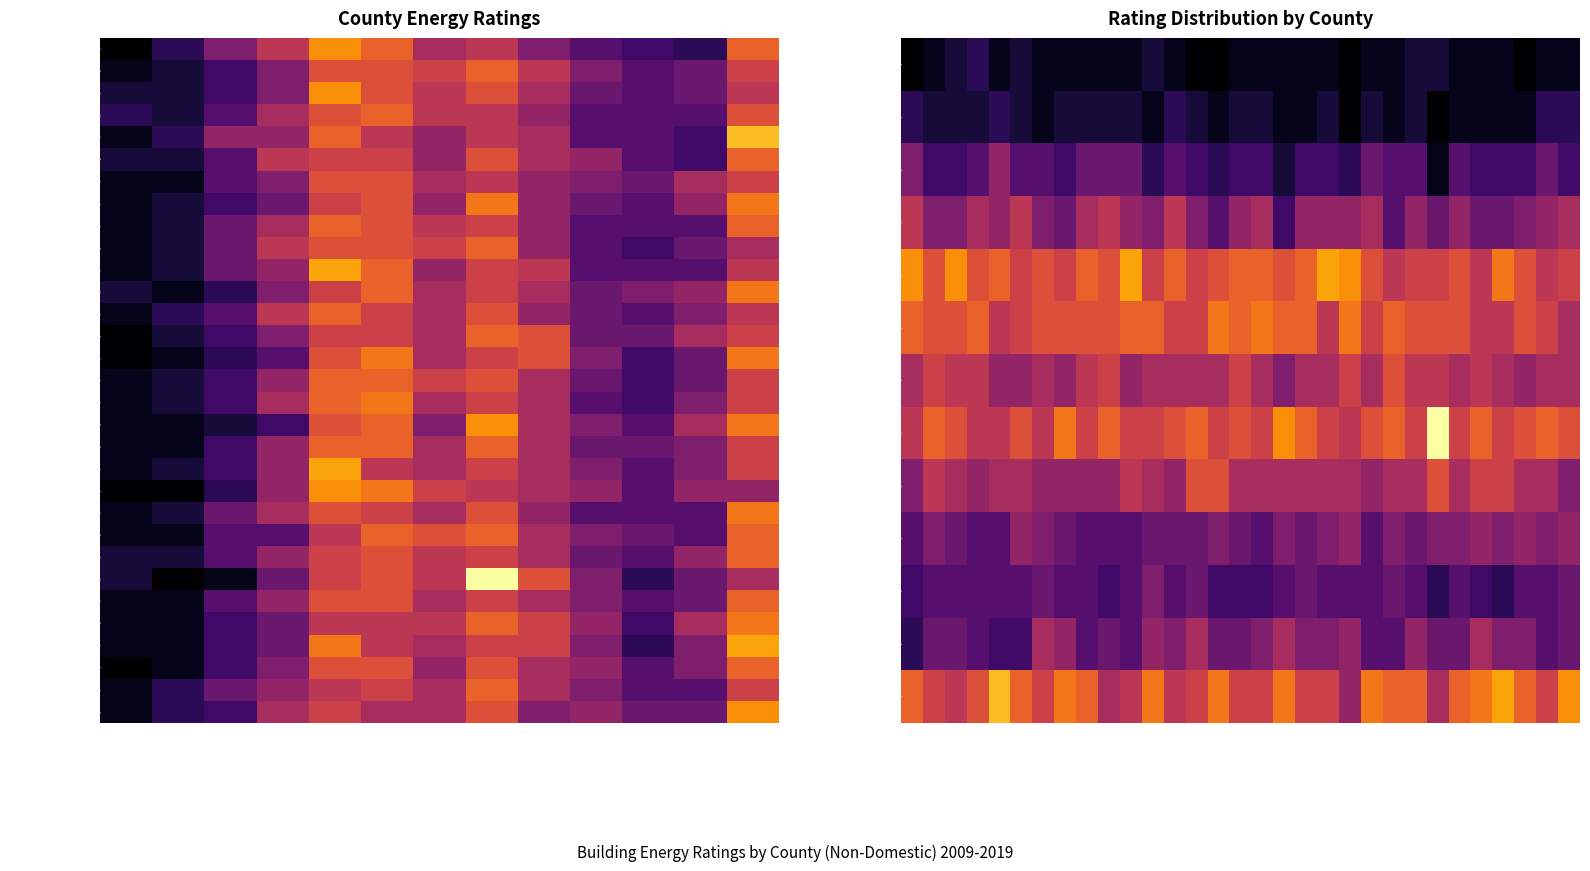

What is the greatest value displayed?

20